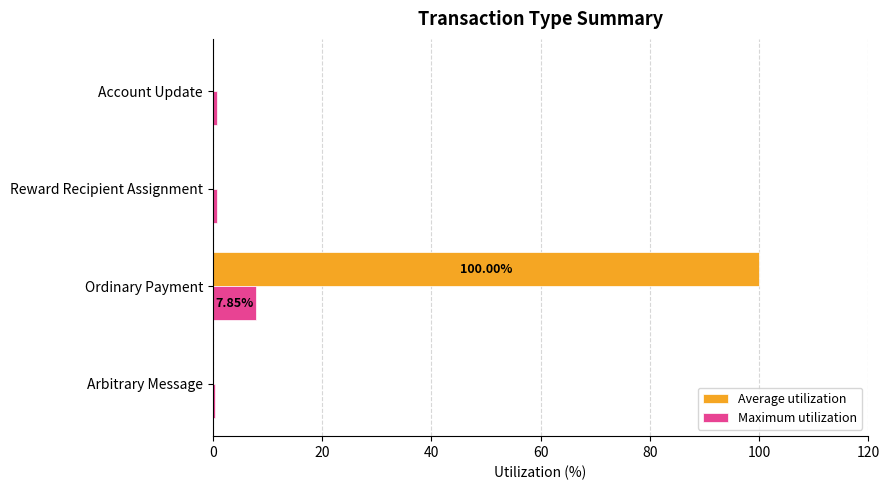

Which series has the largest total across all categories?

Average utilization